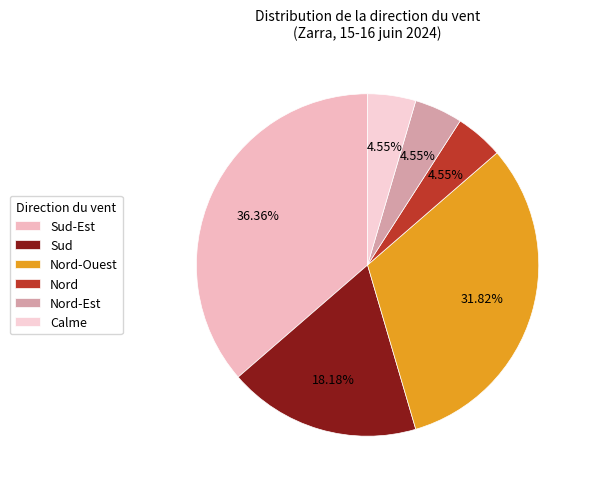

To the nearest percent, what is the combined percentage of Nord and Nord-Est?

9%